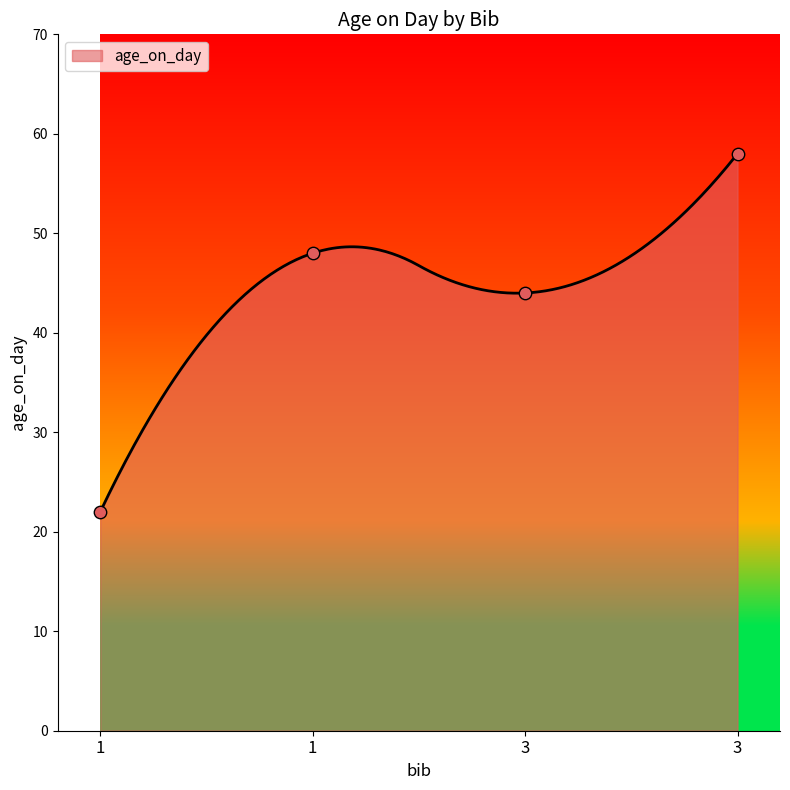

What is the change in value from 1 to 3?

+10